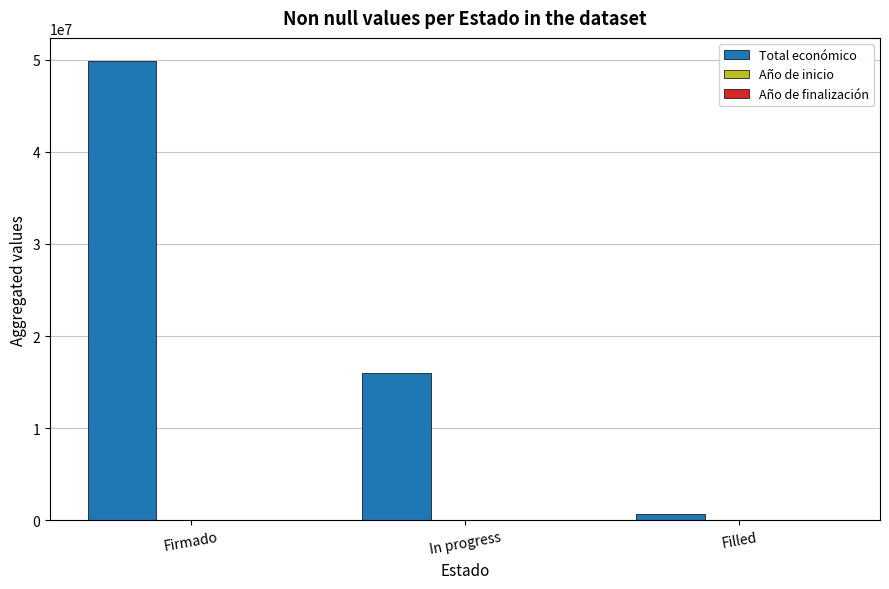

At which category is the sum across all series the highest?

Firmado